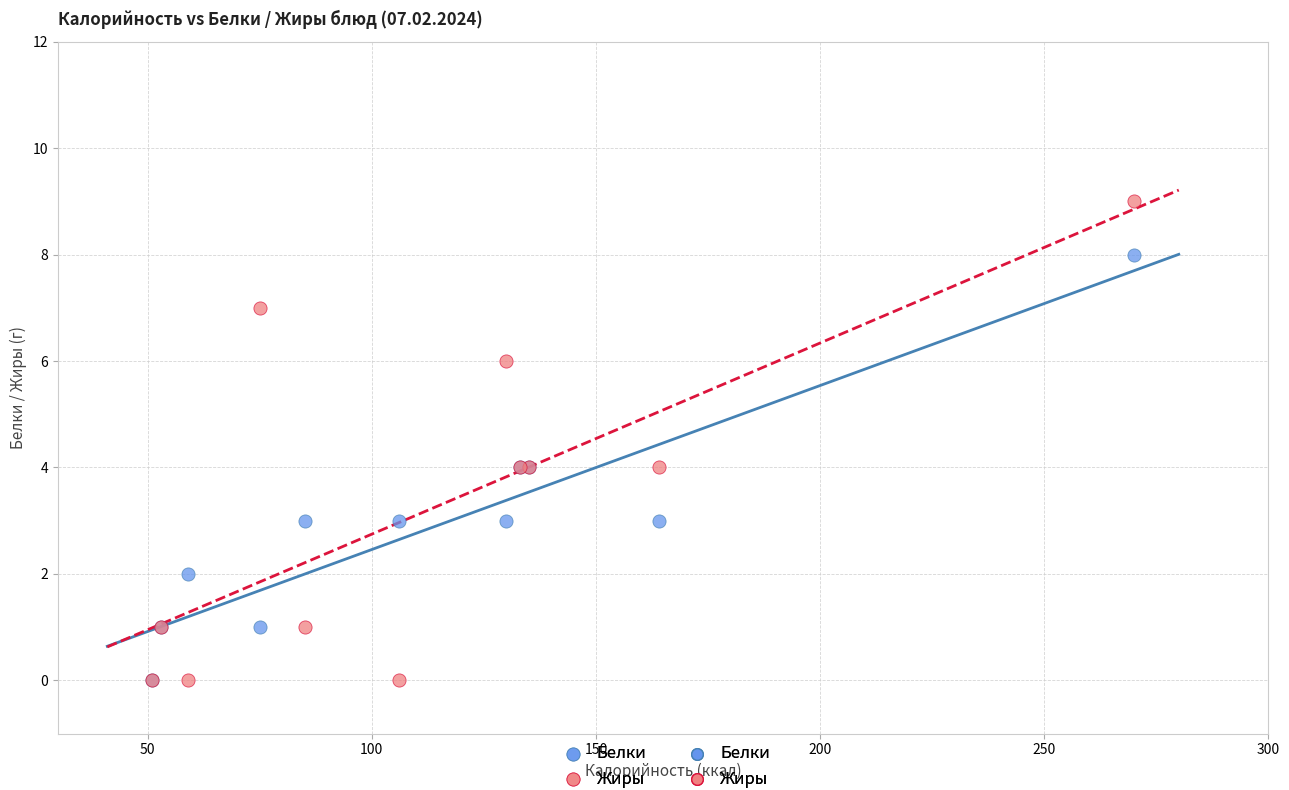

Which series has the widest spread of Y values?

Жиры